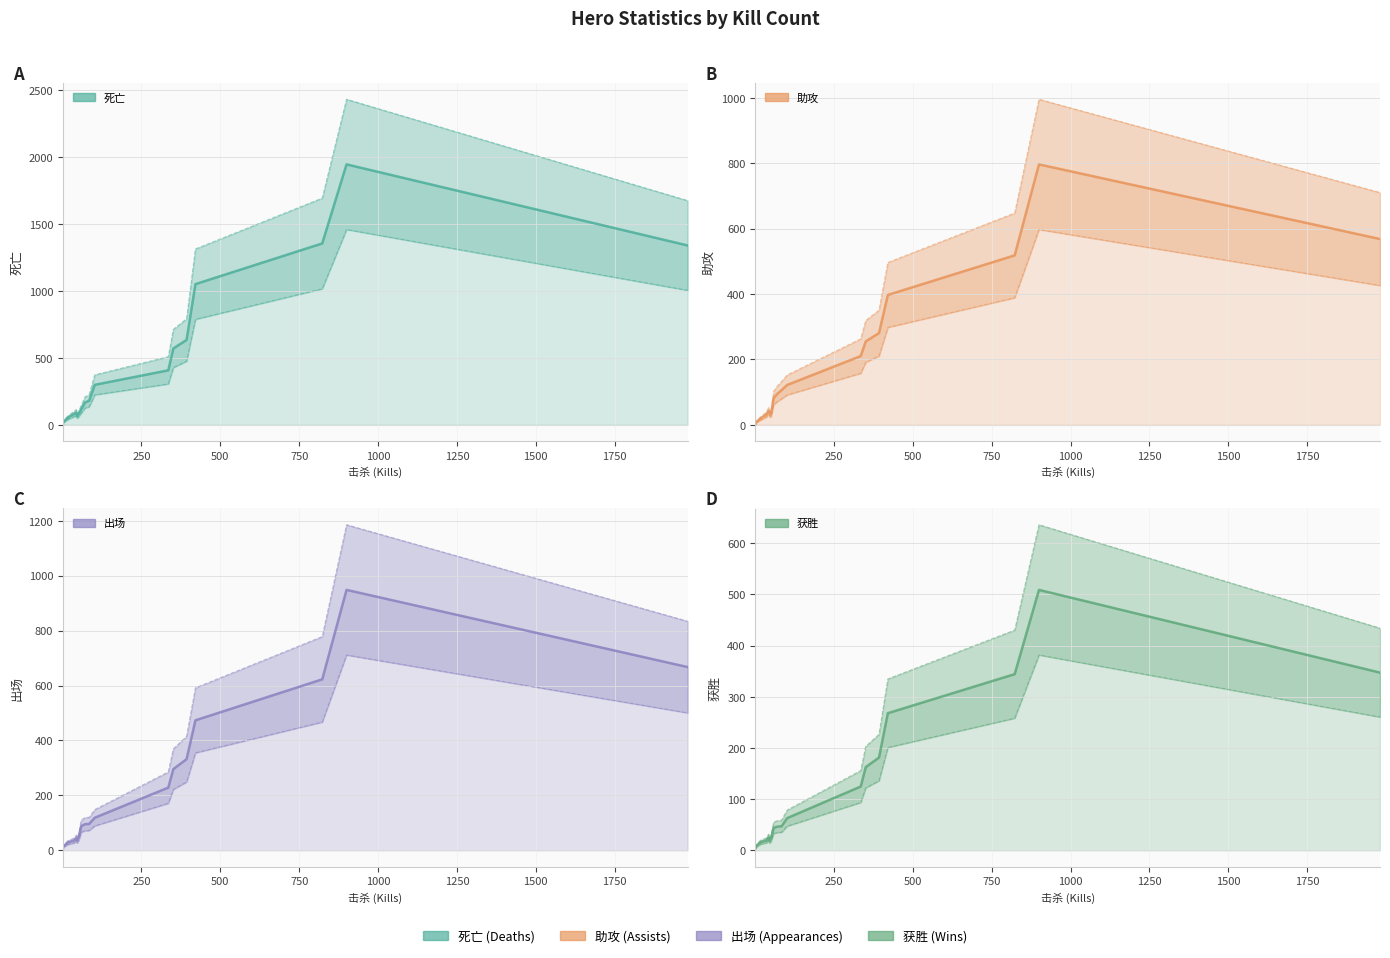

Which series has the largest total across all categories?

死亡